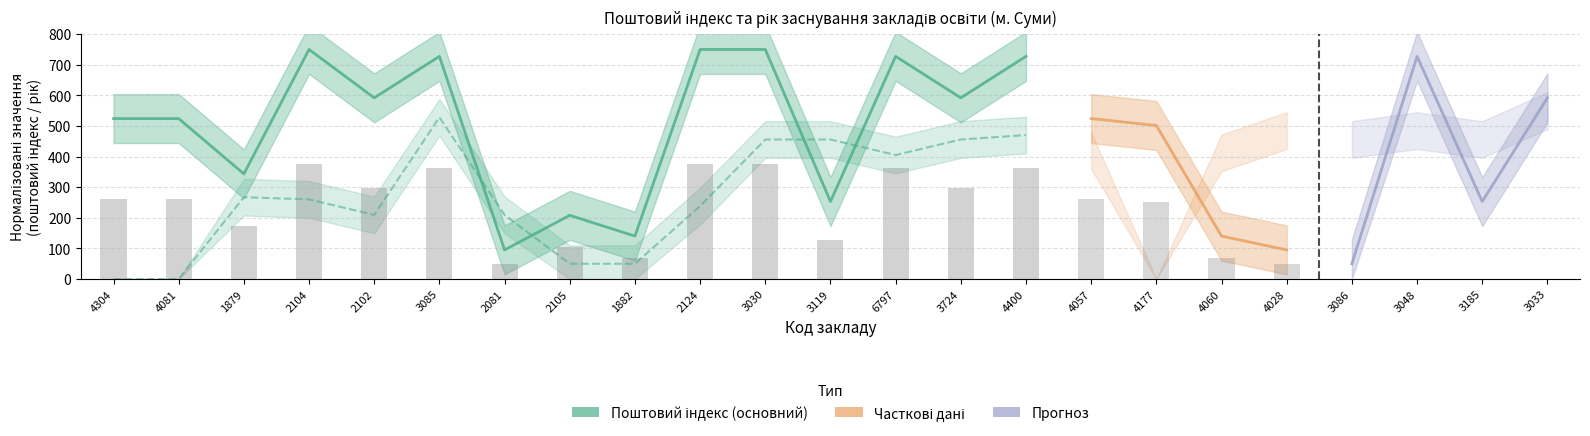

How many categories are shown in the chart?

15